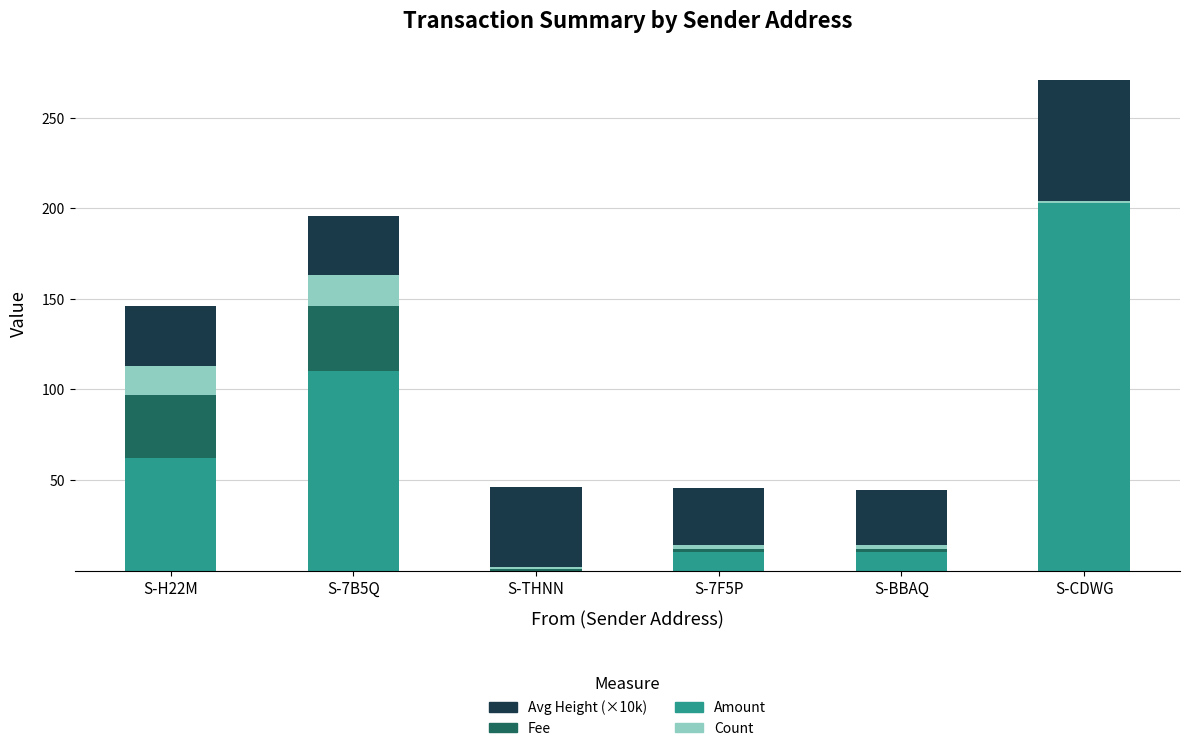

Which category has the highest value in the Amount series?

S-CDWG